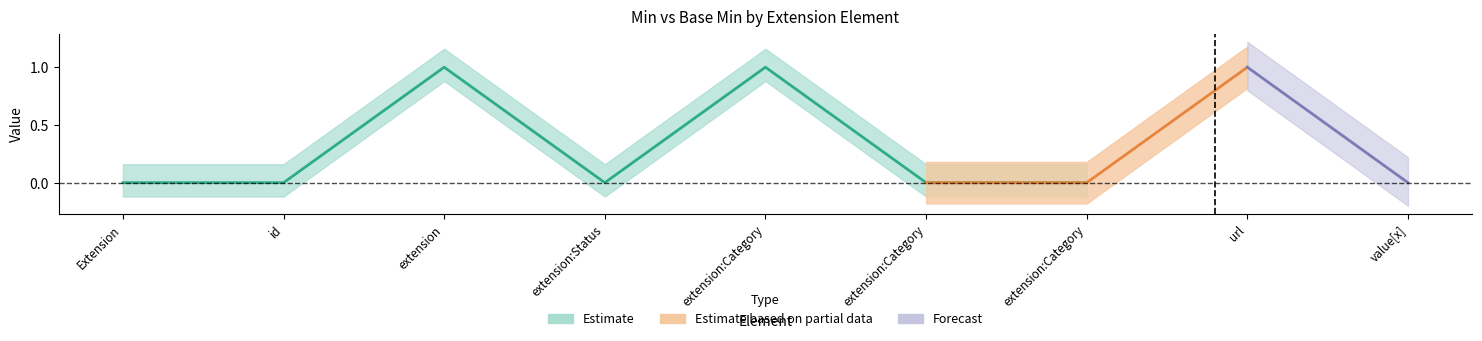

Is the value of Base Min at Extension.url greater than the value of Min at Extension.extension:CategoryChangedOnAssessmentDate?

Yes